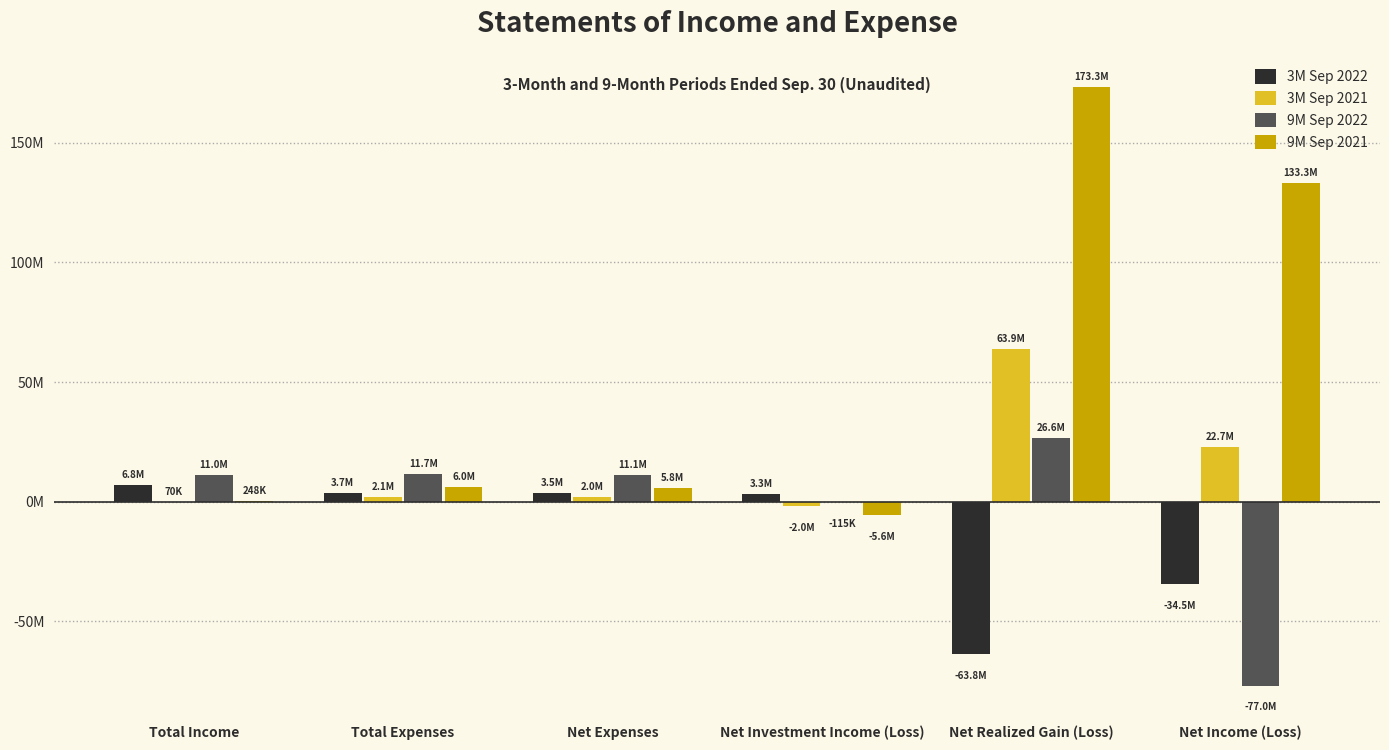

What are all the series names shown in the legend?

3M Sep 2022, 3M Sep 2021, 9M Sep 2022, 9M Sep 2021